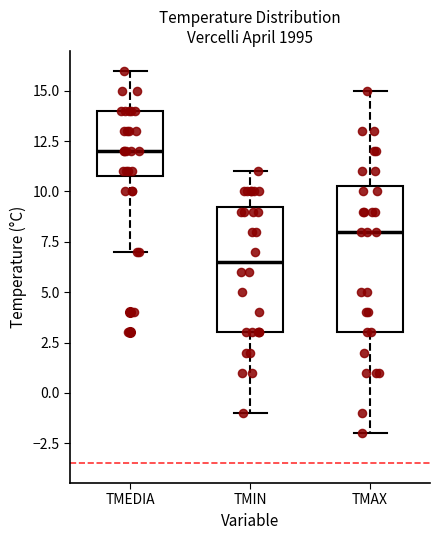

Which box has the highest median line?

TMEDIA